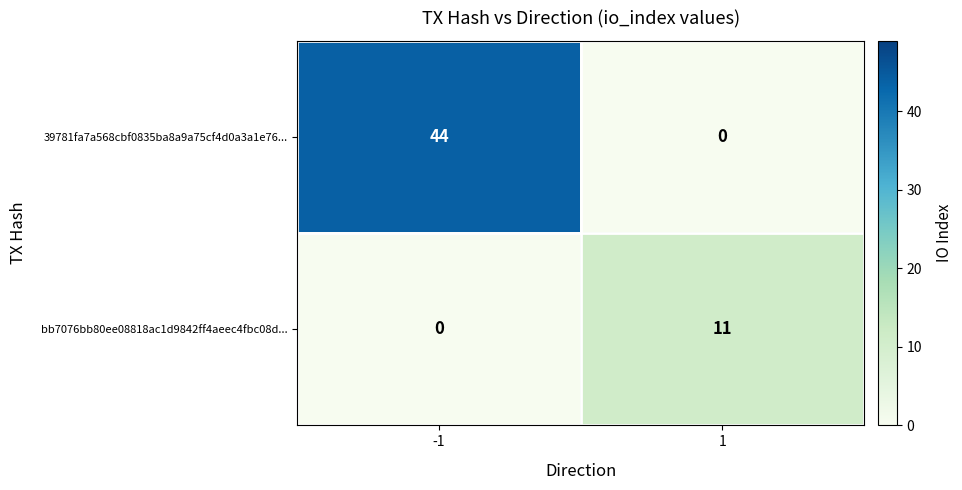

What is the maximum value for bb7076bb80ee08818ac1d9842ff4aeec4fbc08d...?

11